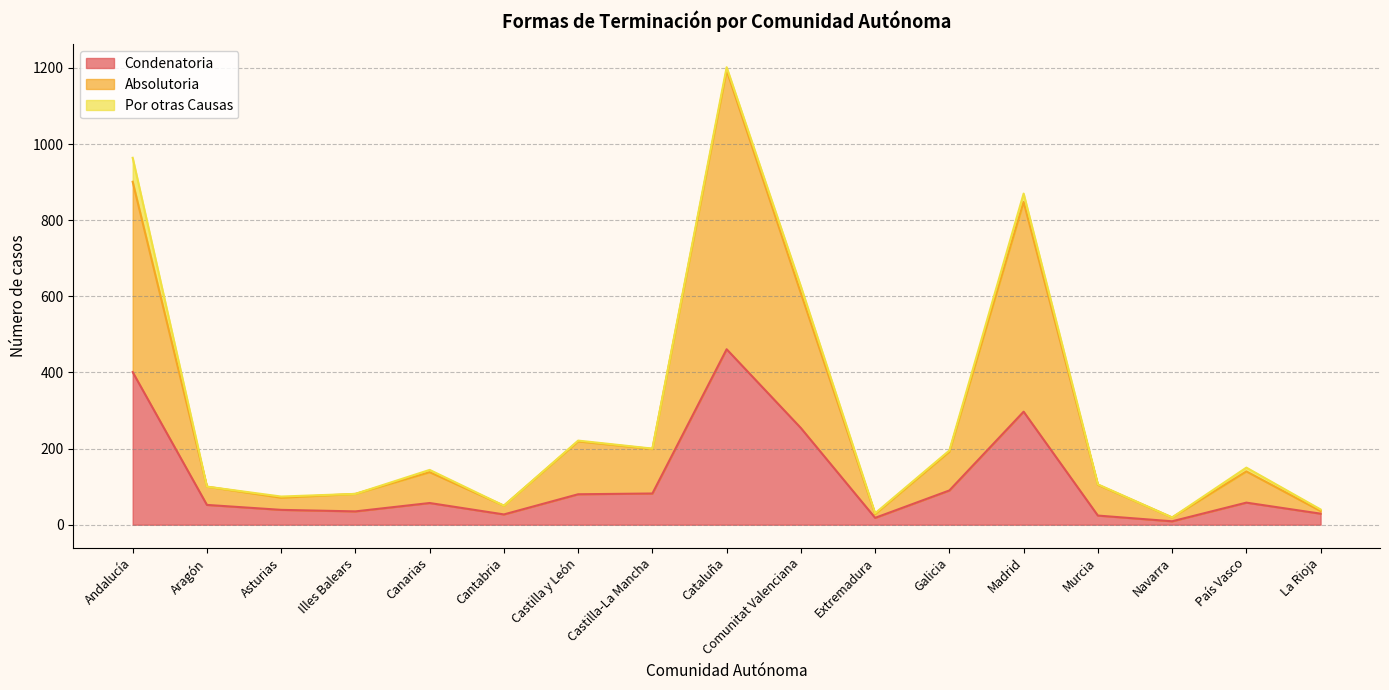

What is the label of the 12th point from the left?

Galicia